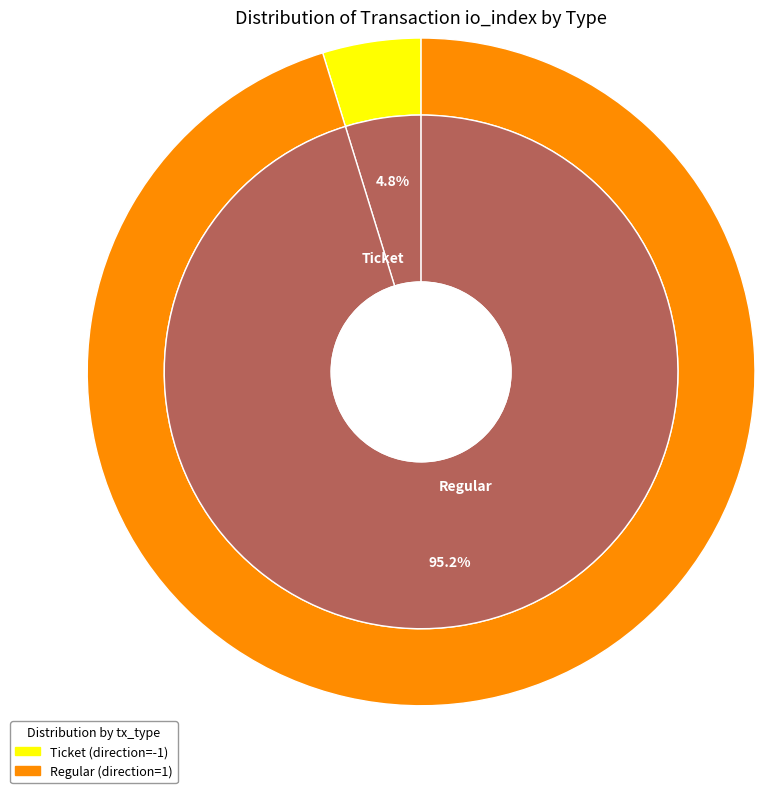

What is the largest slice in the pie chart?

Regular